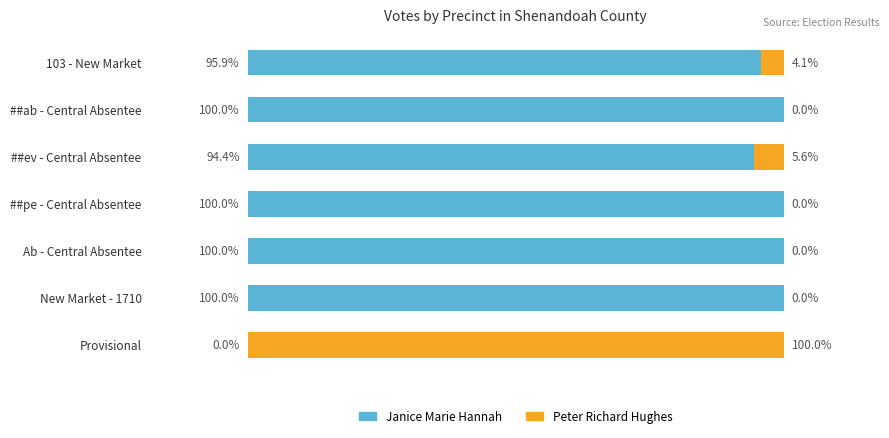

At which label is Janice Marie Hannah closest to 50?

##ev - Central Absentee